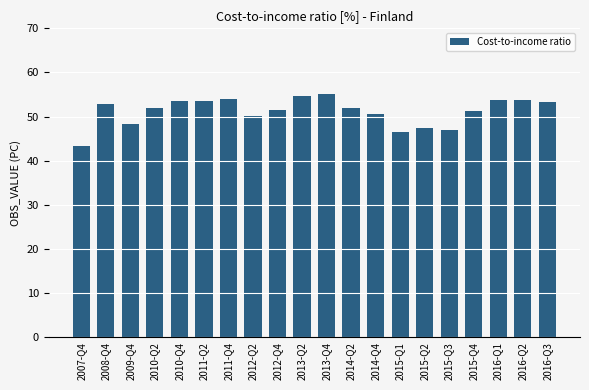

What is the average value?

51.2